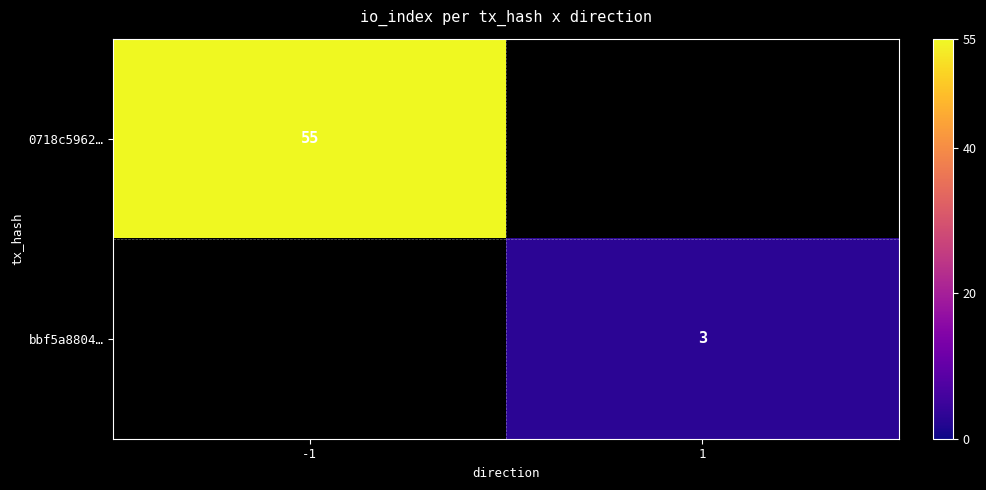

The bbf5a8804… series shows 4 at 1. True or false?

False